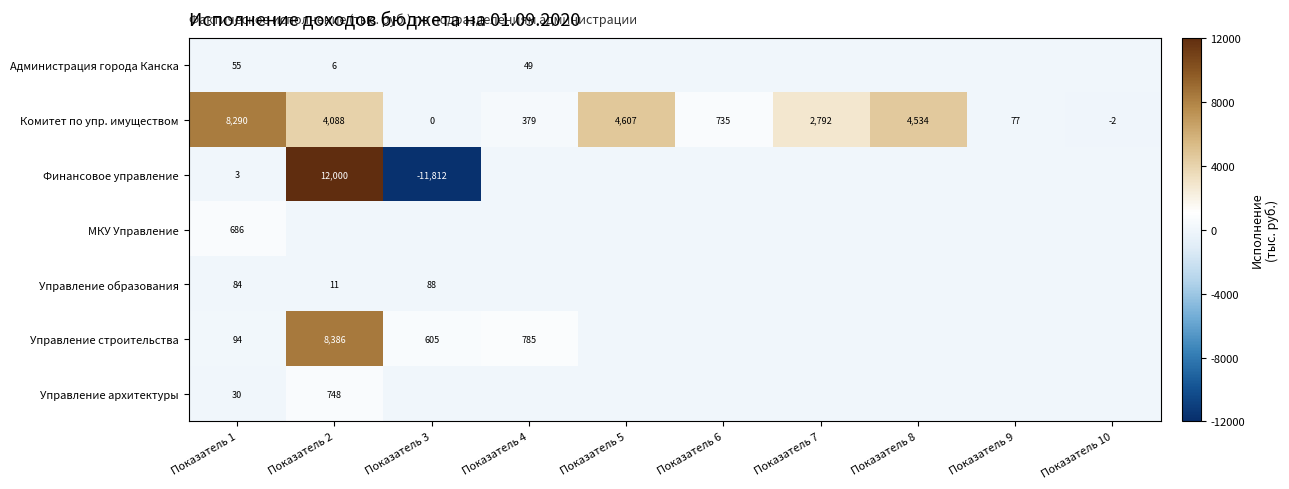

What is the maximum value for Комитет по упр. имуществом?

8290